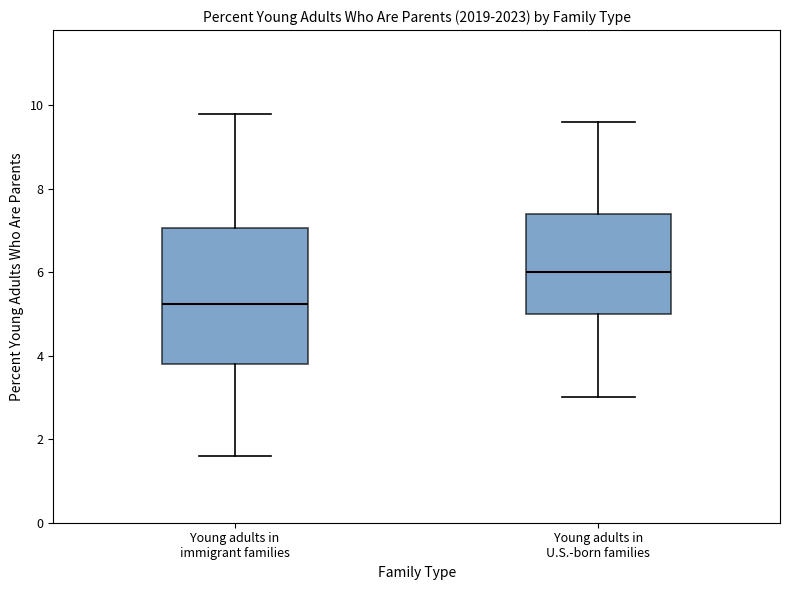

Where is the lower edge of the box for Young adults in U.S.-born families on the y-axis? The values are not printed on the chart, so give them approximately, as read against the axis.

5.0